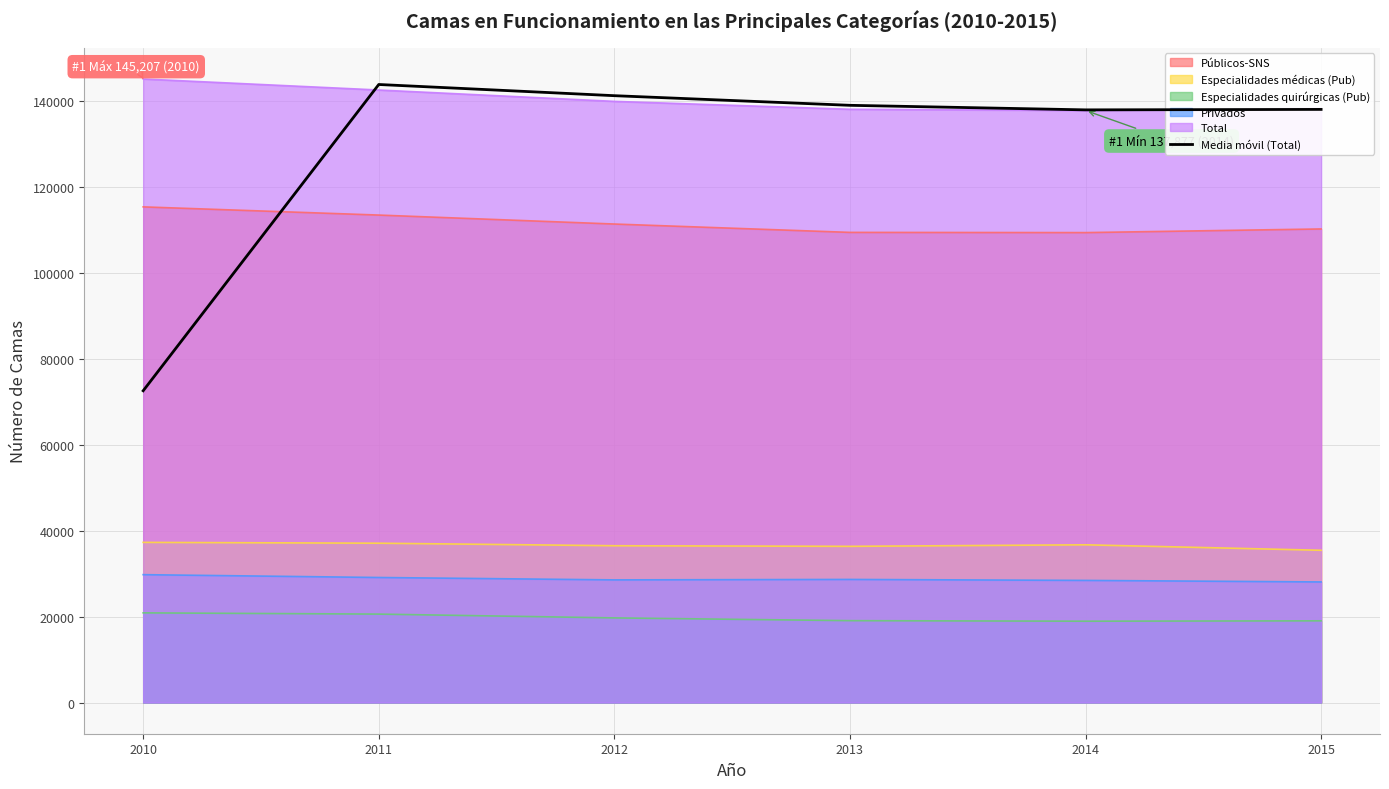

Where does the data first go above 139073?

2011